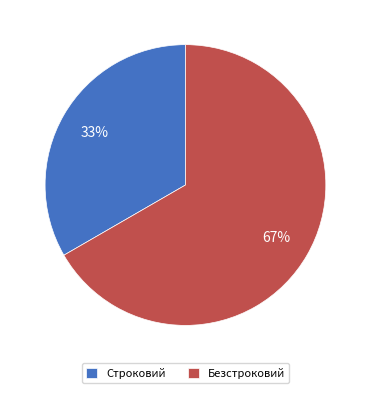

What is the smallest slice in the pie chart?

Строковий